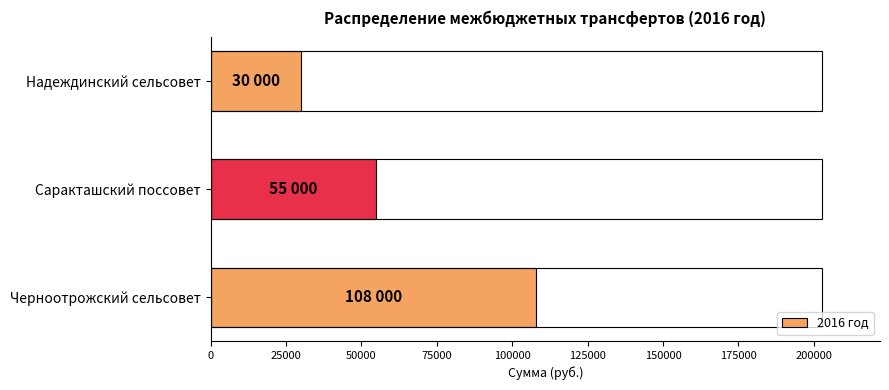

True or false: the data shows 30000 at Надеждинский сельсовет.

True